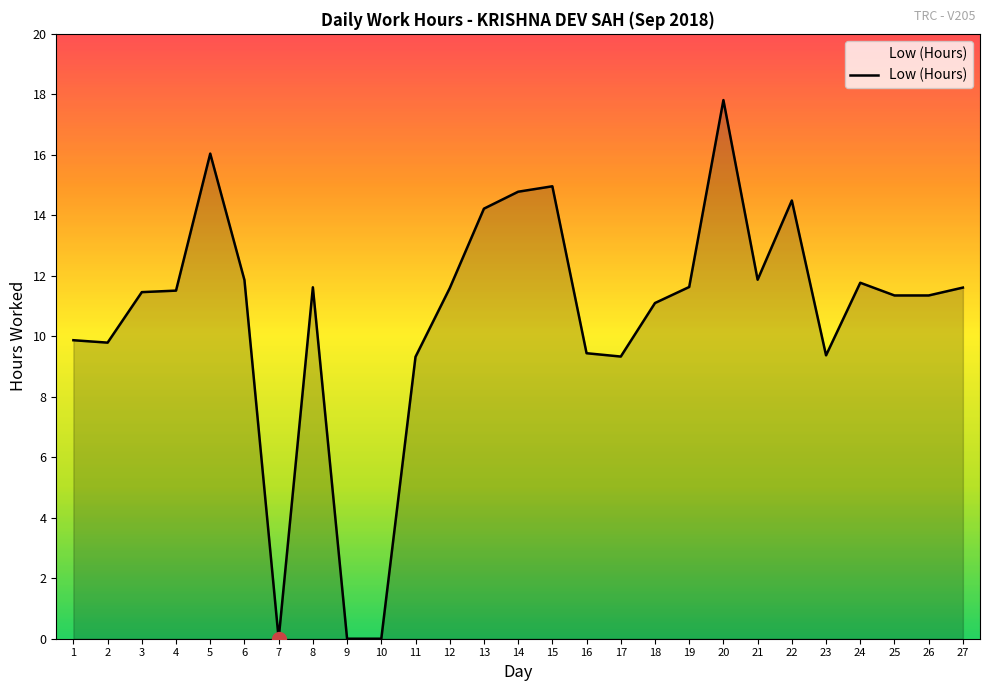

What is the difference between the maximum and minimum values?

17.8